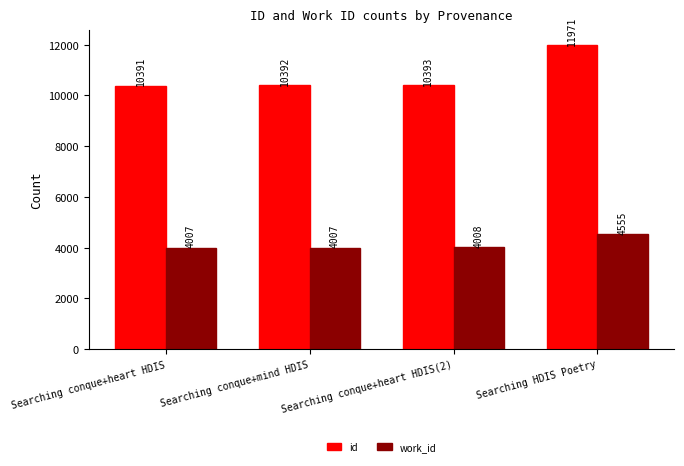

What is the difference between the work_id values at Searching conque+heart HDIS(2) and Searching HDIS Poetry?

547